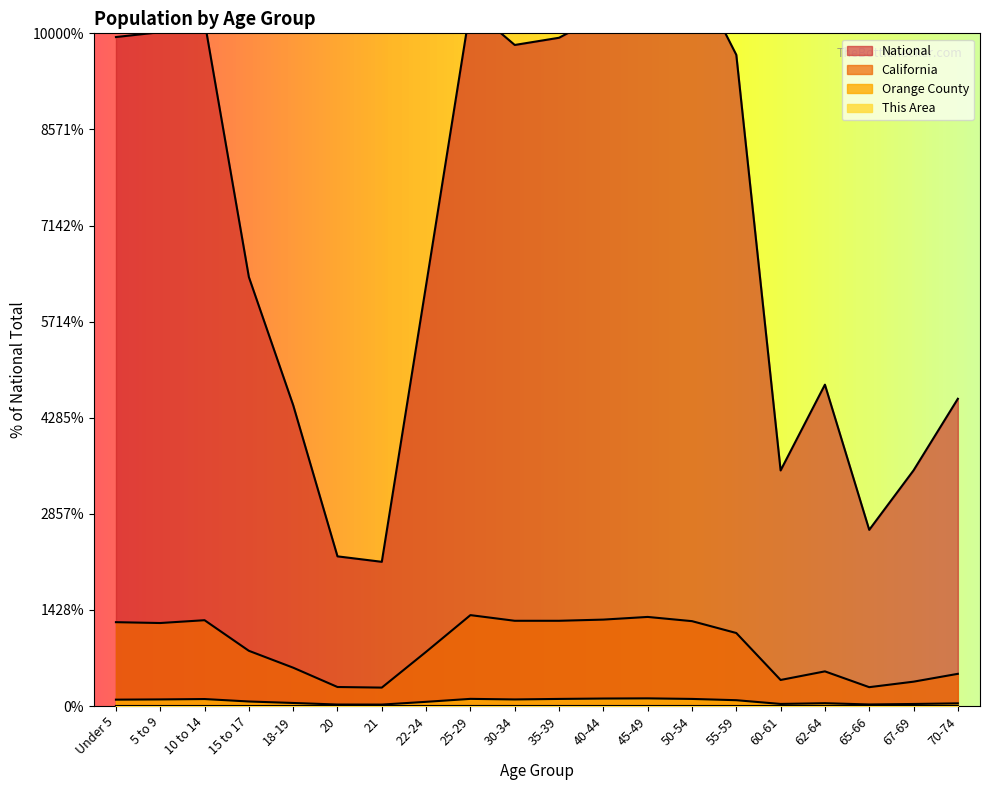

Reading left to right, extract all data points from this chart.

This Area: 0.0	0.0	0.0	0.0	0.0	0.0	0.0	0.0	0.0	0.0	0.0	0.0	0.0	0.0	0.0	0.0	0.0	0.0	0.0	0.0
Orange County: 0.1	0.1	0.1	0.0	0.0	0.0	0.0	0.0	0.1	0.1	0.1	0.1	0.1	0.1	0.1	0.0	0.0	0.0	0.0	0.0
California: 0.9	0.9	0.9	0.6	0.4	0.2	0.2	0.6	0.9	0.9	0.9	0.9	0.9	0.9	0.8	0.3	0.4	0.2	0.3	0.3
National: 7.0	7.0	7.1	4.5	3.1	1.6	1.5	4.4	7.3	6.9	7.0	7.2	7.8	7.7	6.8	2.5	3.3	1.8	2.5	3.2